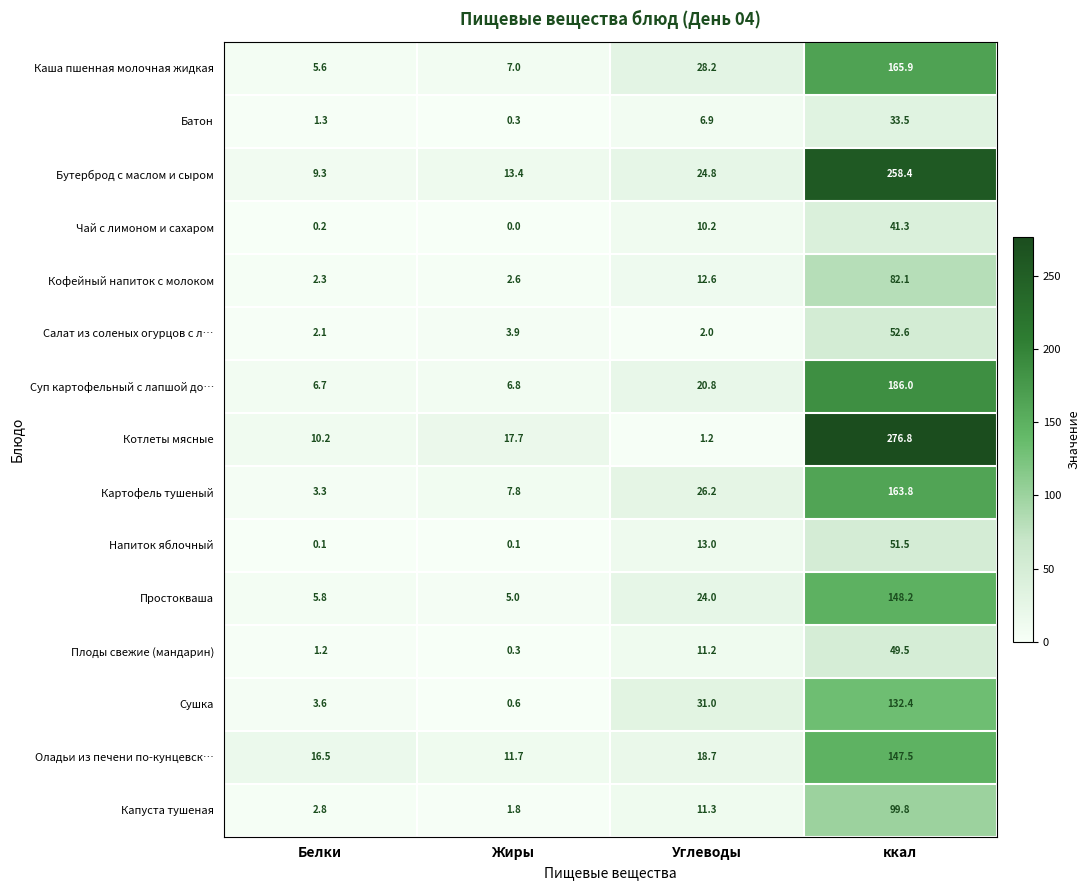

Which series has the widest spread of values?

Котлеты мясные